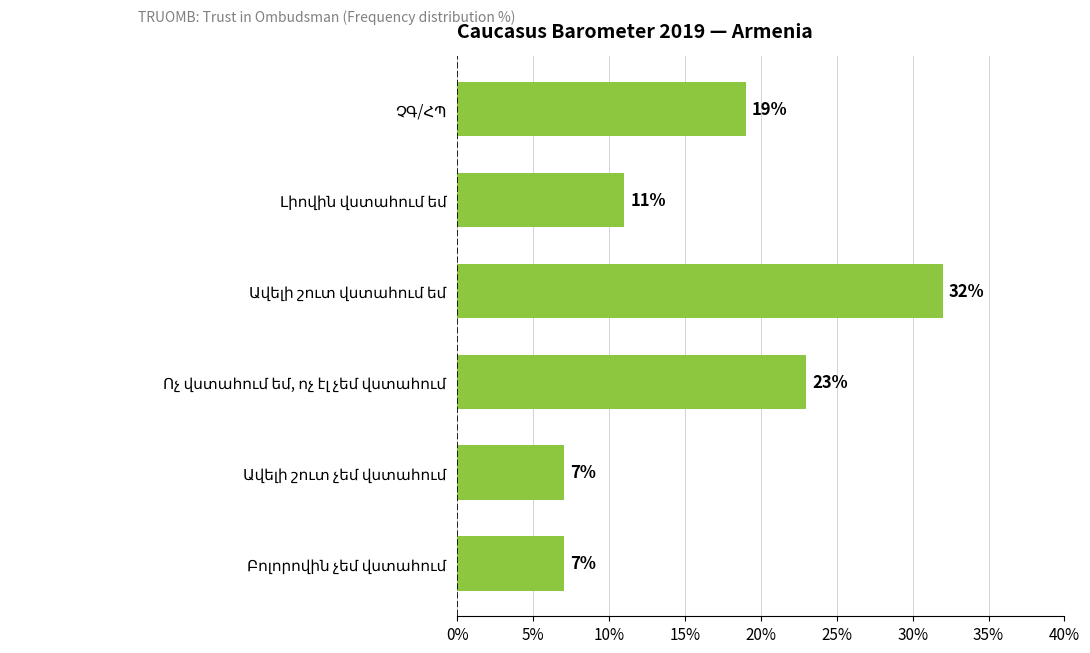

What is the sum of all values?

99